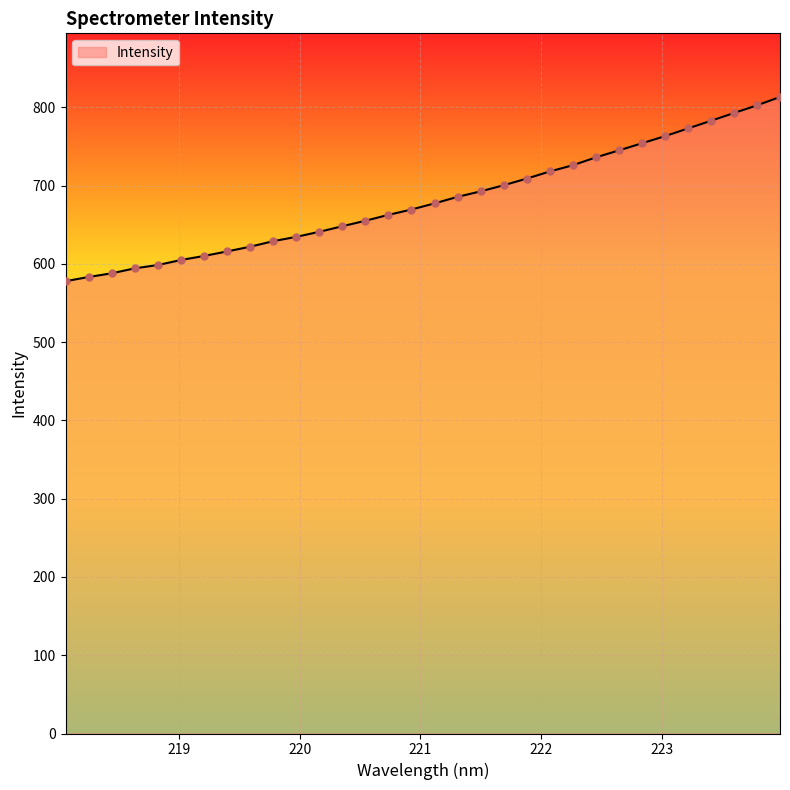

What is the greatest value displayed?

813.3